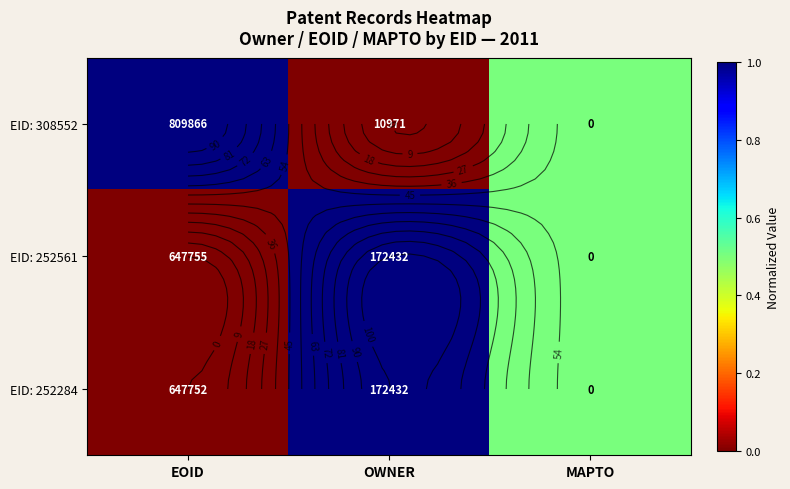

Rank the series at EOID from lowest to highest value.

EID: 252284, EID: 252561, EID: 308552